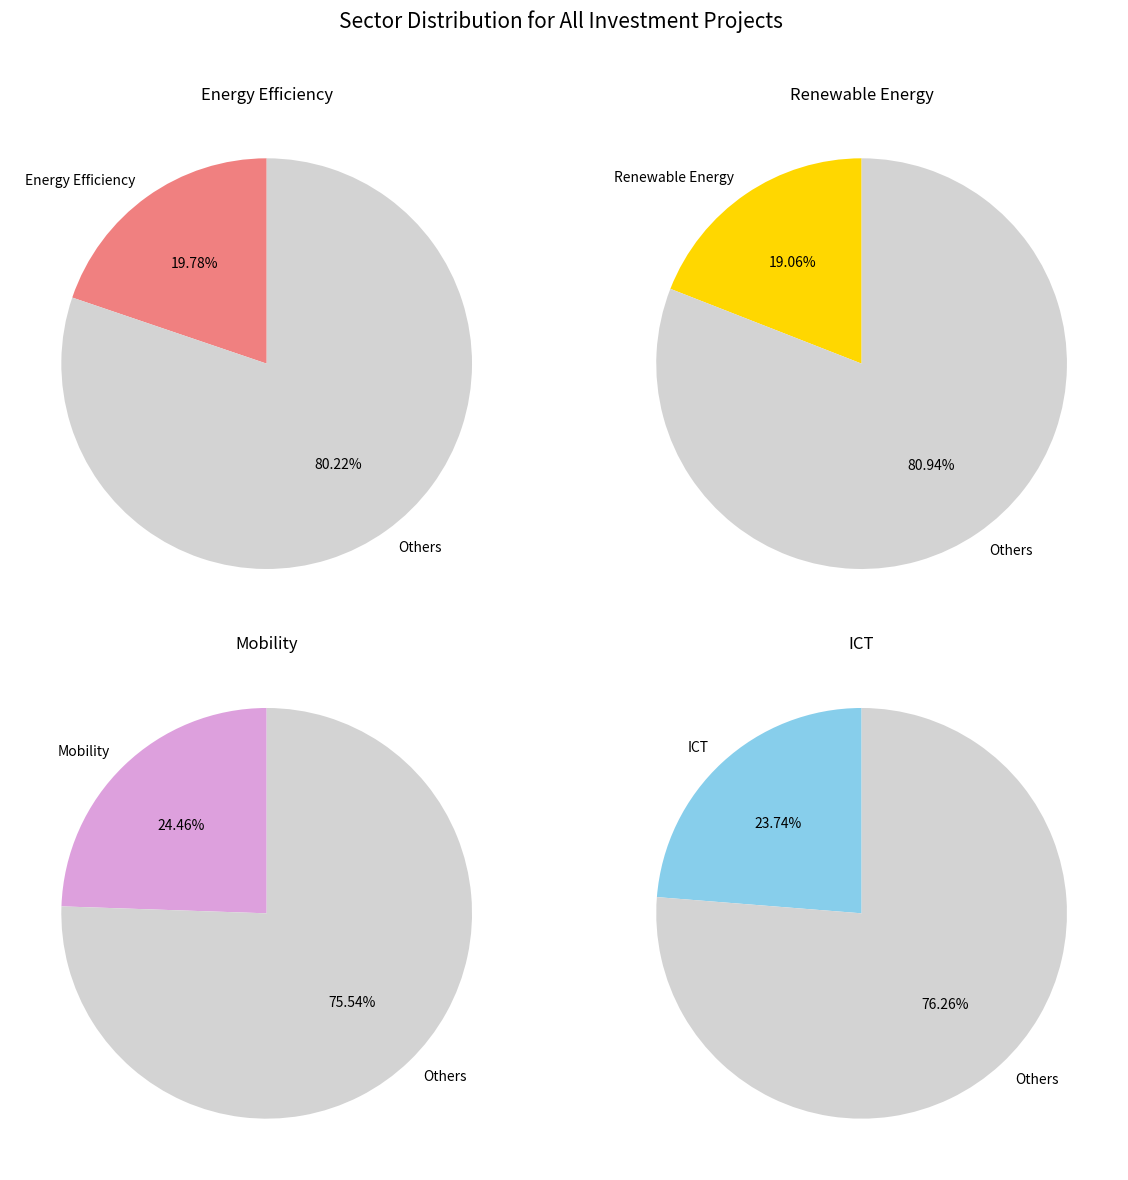

True or false: Austria accounts for 1% of the total.

False